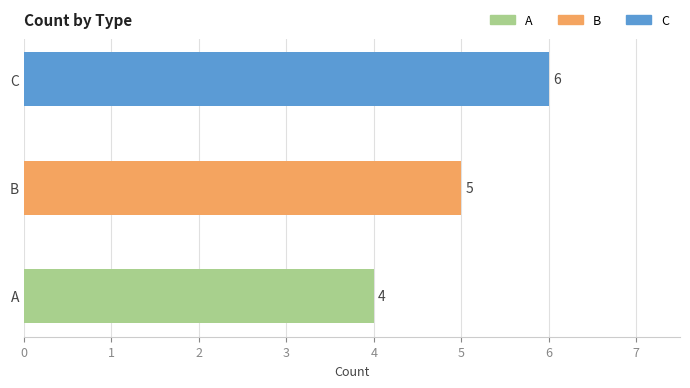

What is the sum of the values at C and A?

10